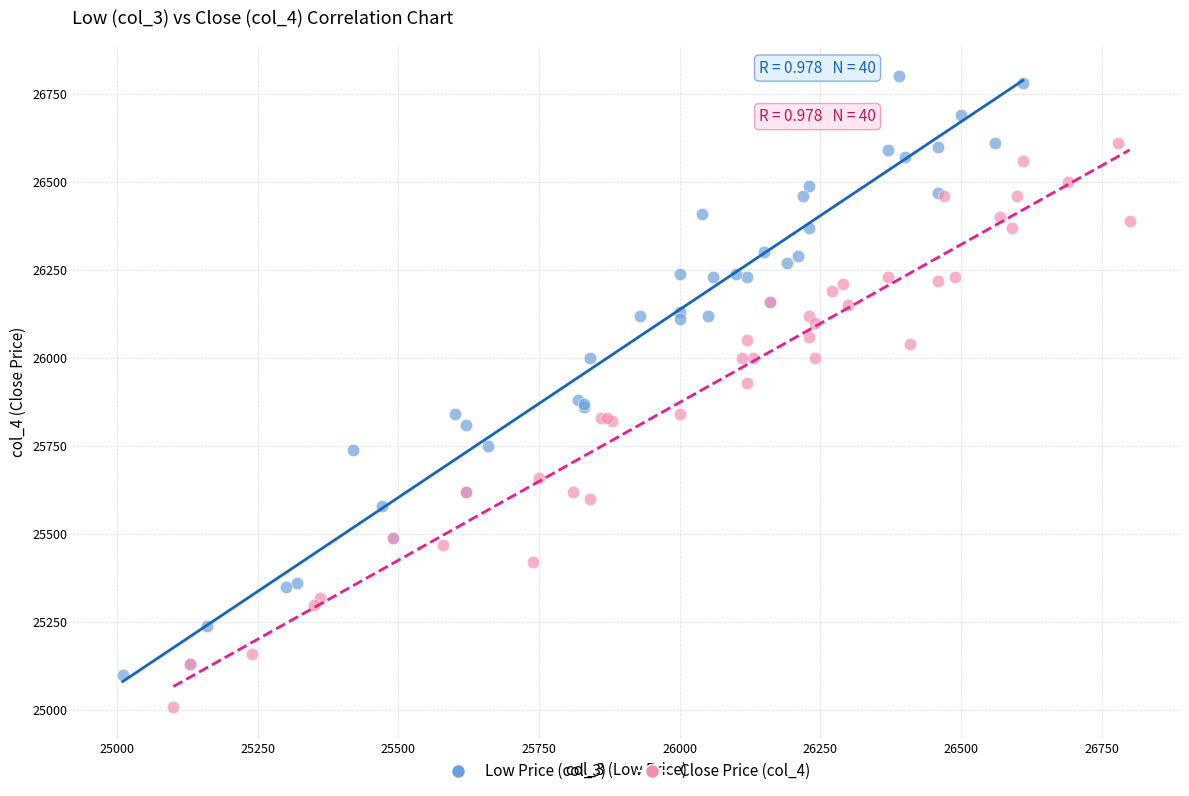

Which series reaches the minimum Y coordinate?

Close Price (col_4)